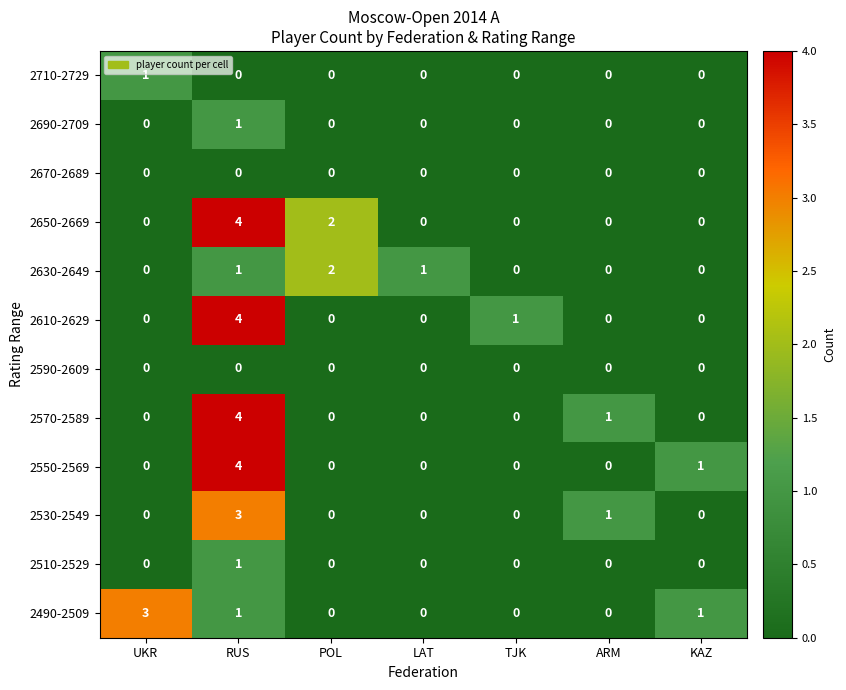

How many categories are shown in the chart?

7